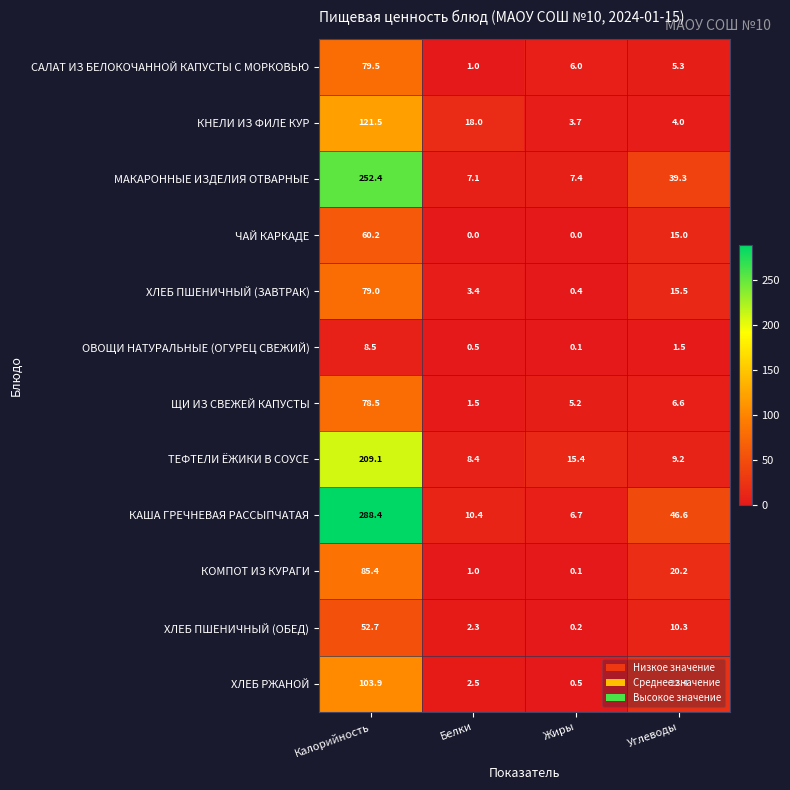

What value does the ЩИ ИЗ СВЕЖЕЙ КАПУСТЫ series have at Белки?

1.5